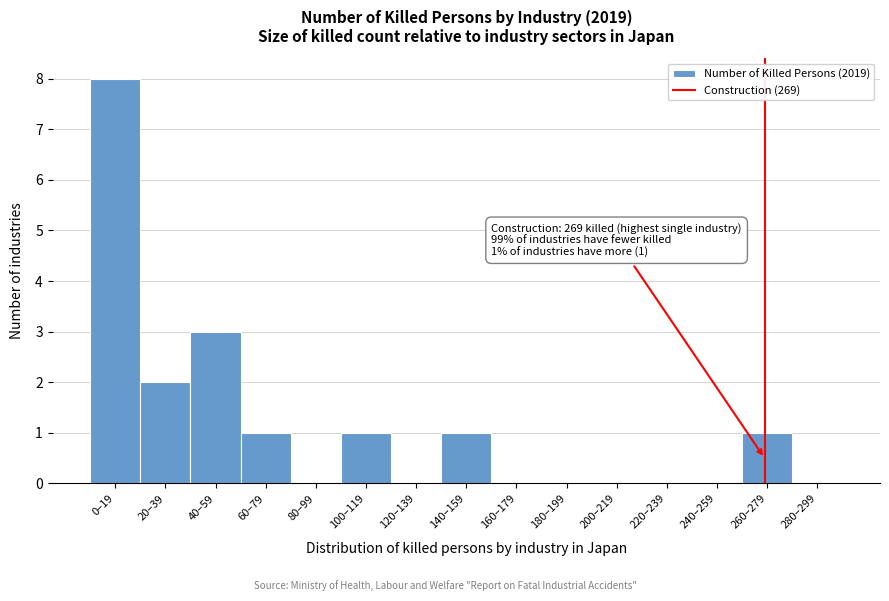

Reading left to right, list all the values displayed in this chart.

0–19=8	20–39=2	40–59=3	60–79=1	80–99=0	100–119=1	120–139=0	140–159=1	160–179=0	180–199=0	200–219=0	220–239=0	240–259=0	260–279=1	280–299=0